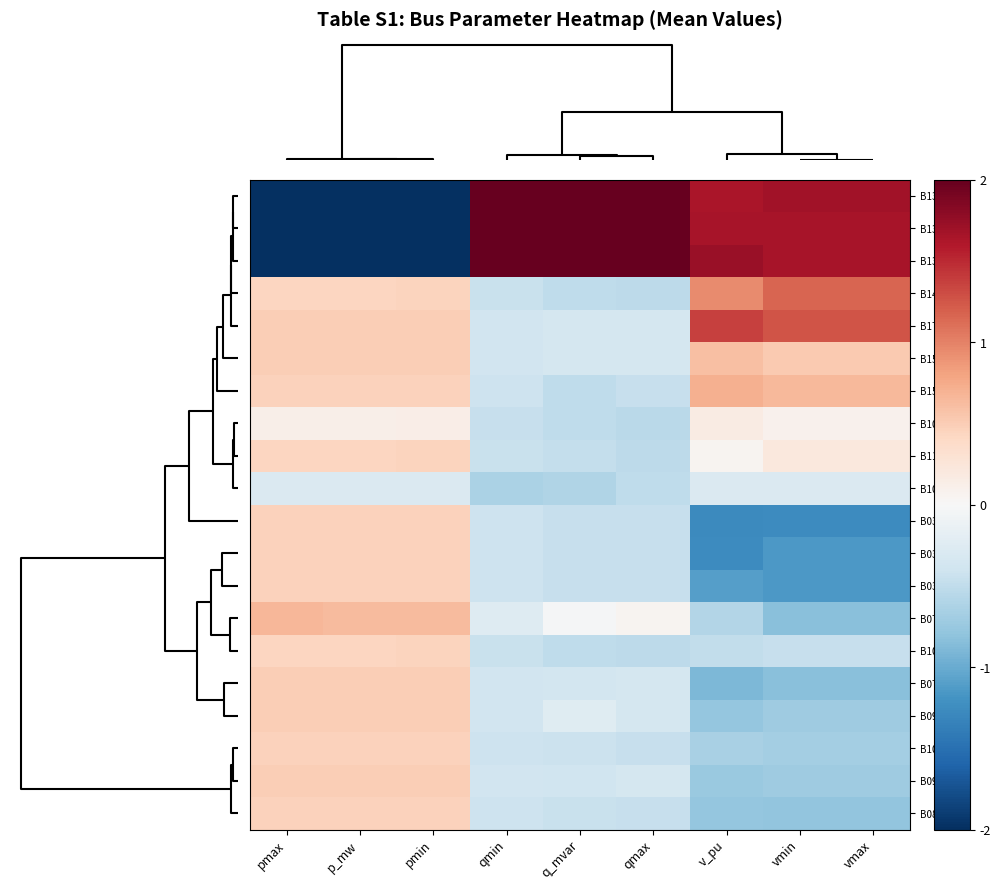

At pmin, list the series in order from largest to smallest.

B072, B178, B156, B071, B093, B095, B158, B033, B038, B036, B105, B087, B143, B111, B107, B103, B101, B136, B134, B132